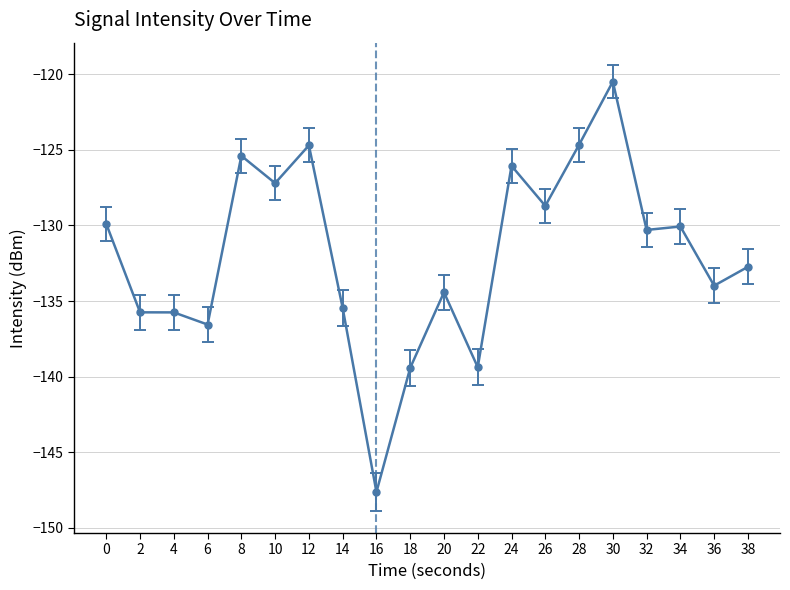

What is the approximate value at 8?

-125.4